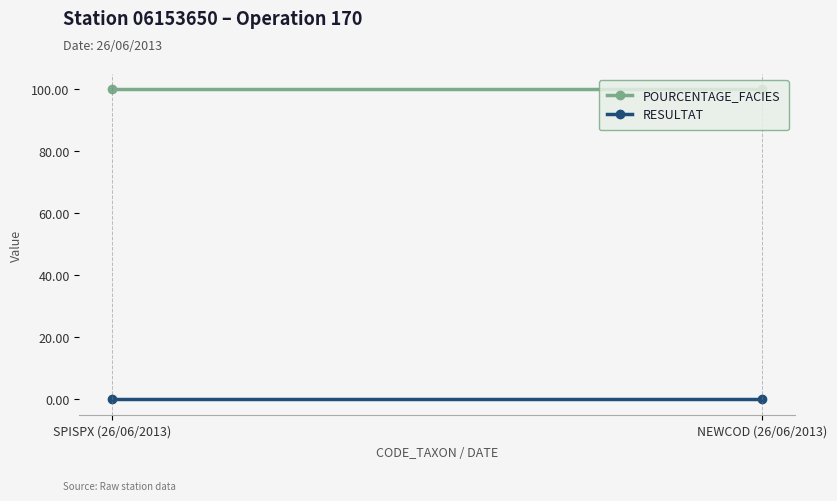

What is the label of the 2nd point from the left?

NEWCOD (26/06/2013)